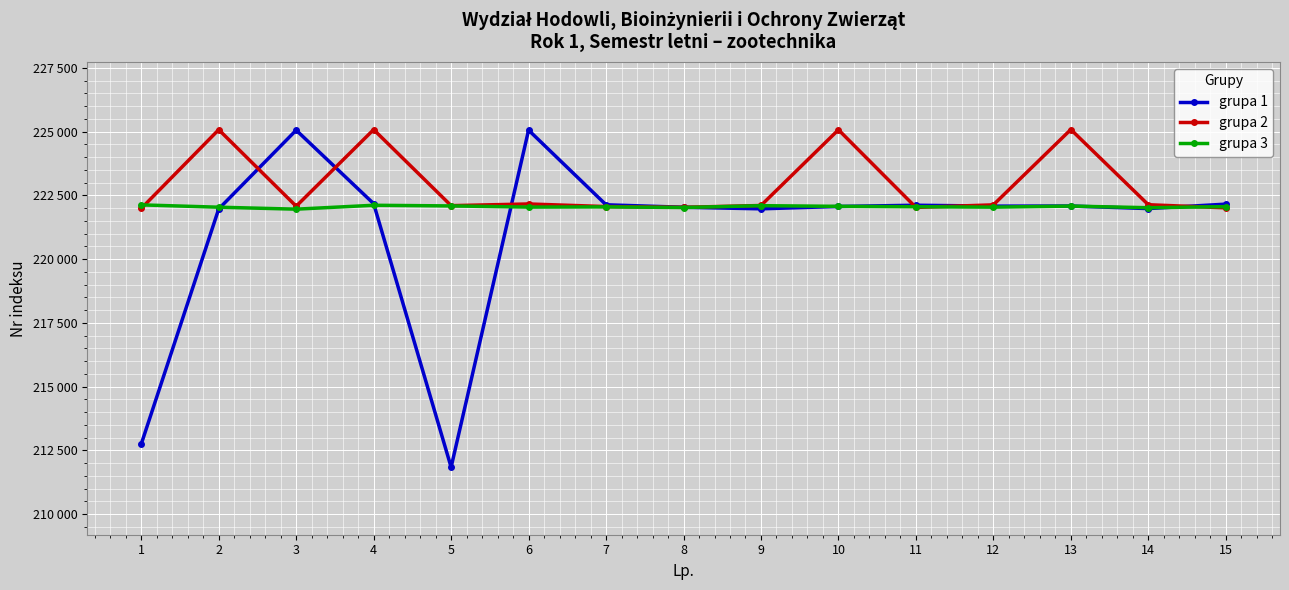

Rank the series by their maximum value, from lowest to highest.

grupa 3, grupa 1, grupa 2